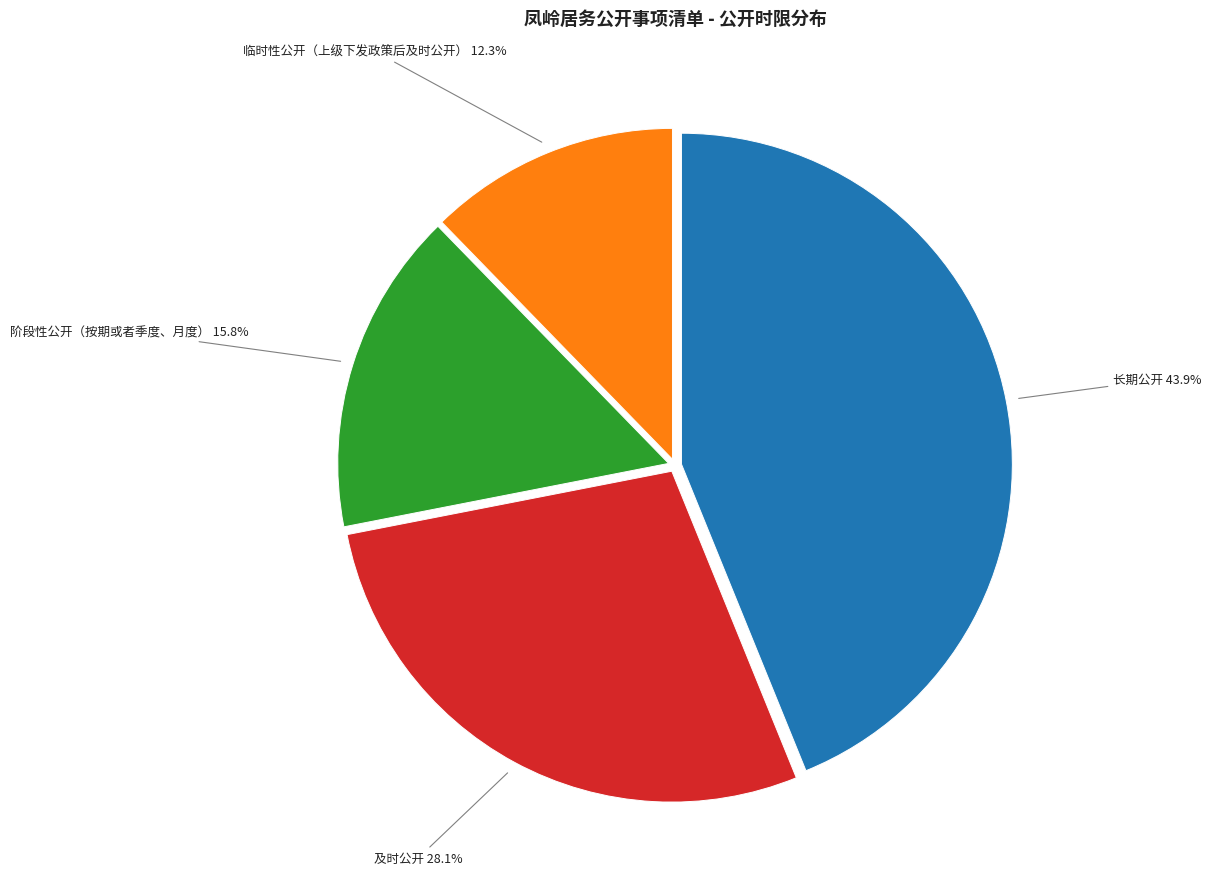

Is there any slice that represents more than half of the pie?

No